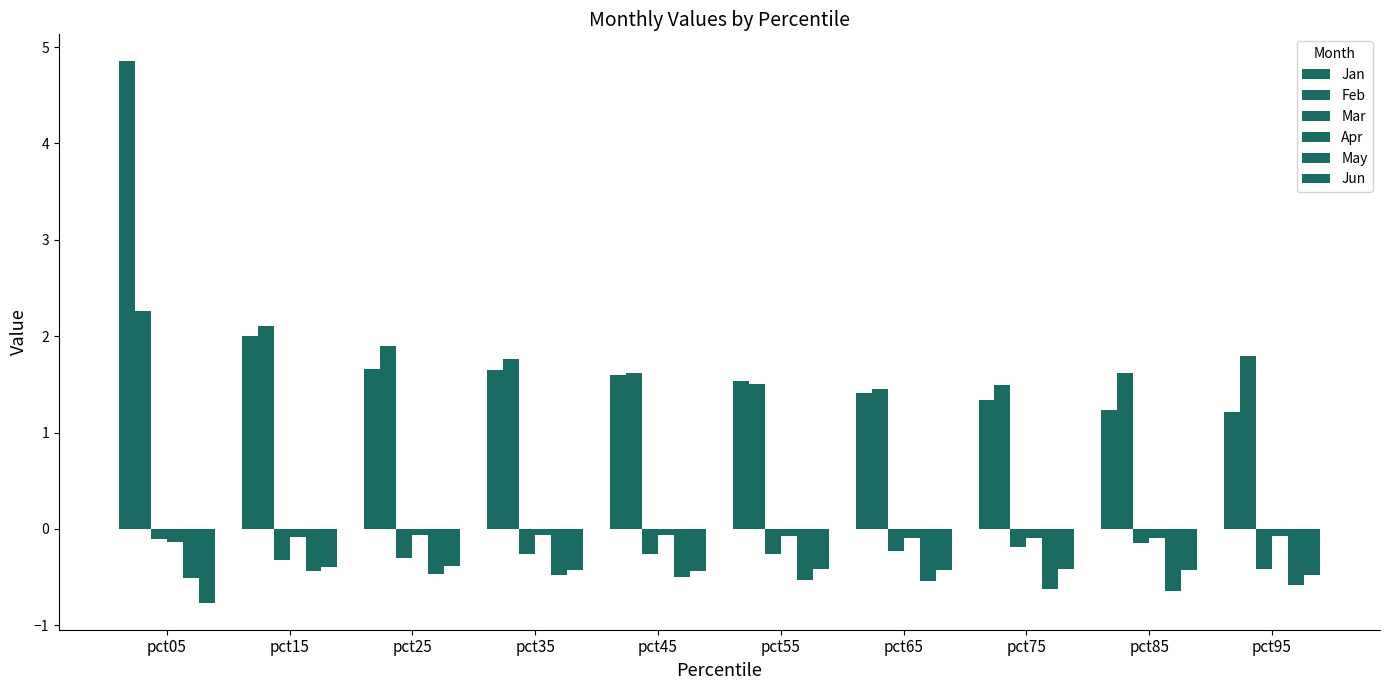

Is it true that Apr equals -0.1 at pct75?

False